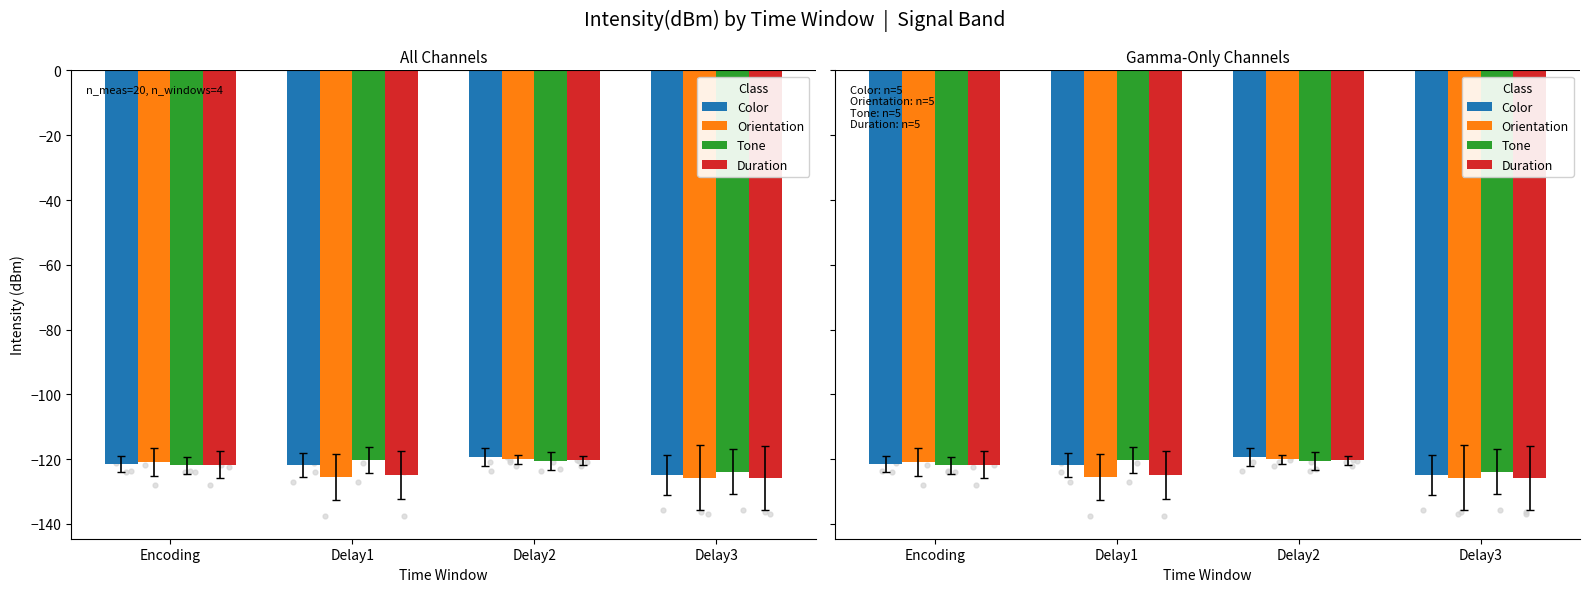

Which series contains the lowest Y value?

Duration